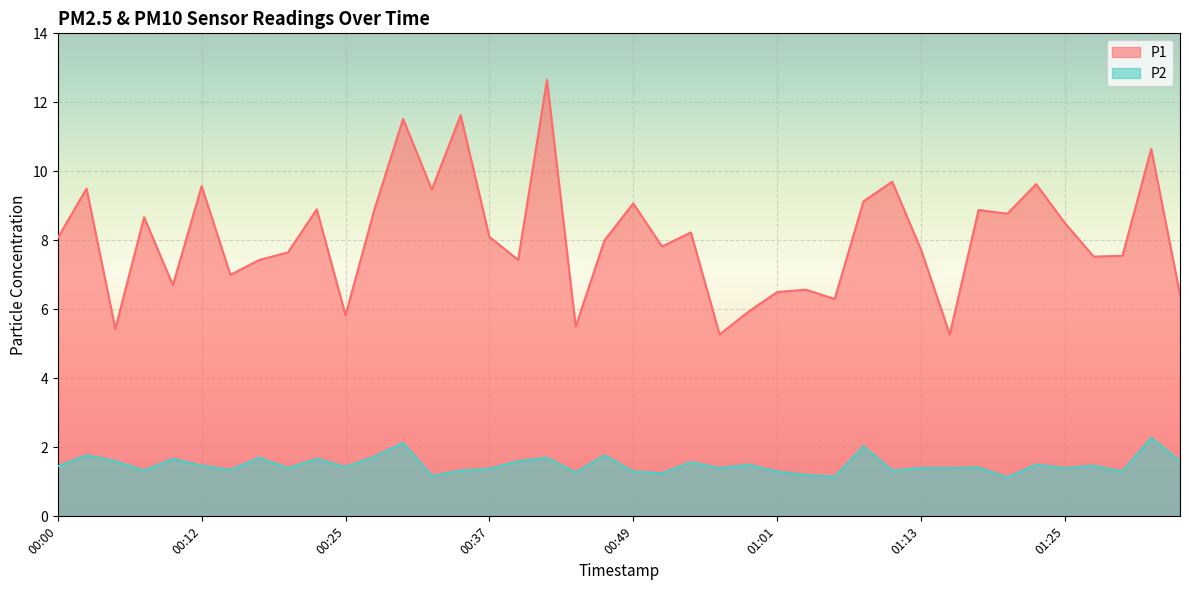

What position from the right is 01:18?

8